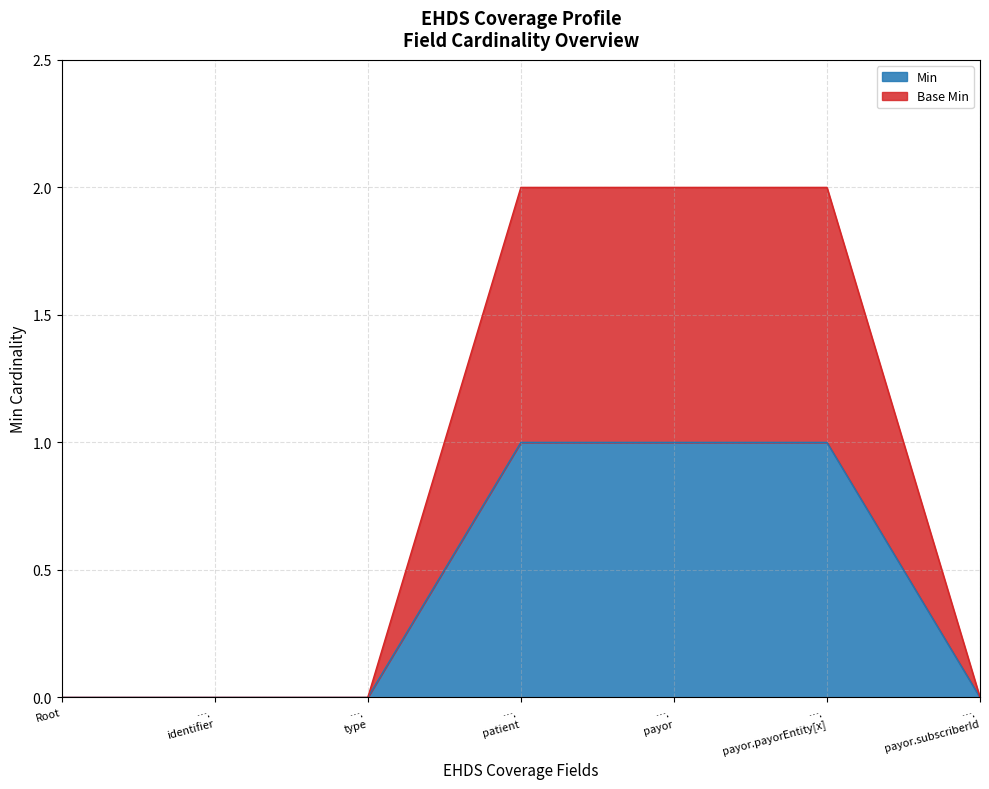

What is the sum of all Min values?

3